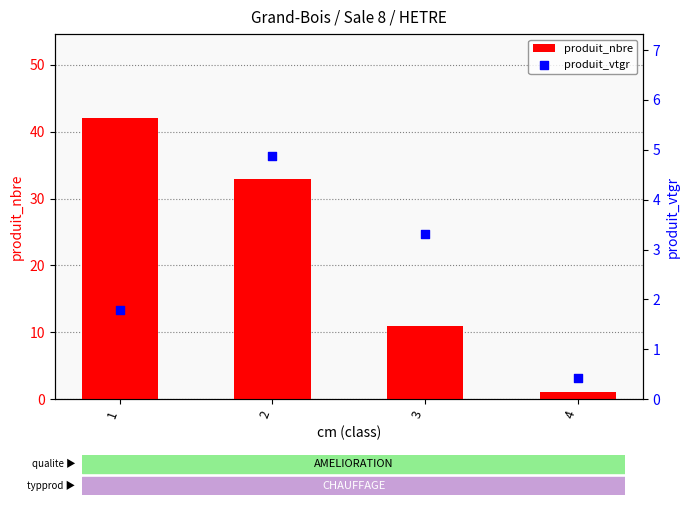

Is the value of produit_nbre at 4 greater than the value of produit_vtgr at 2?

No